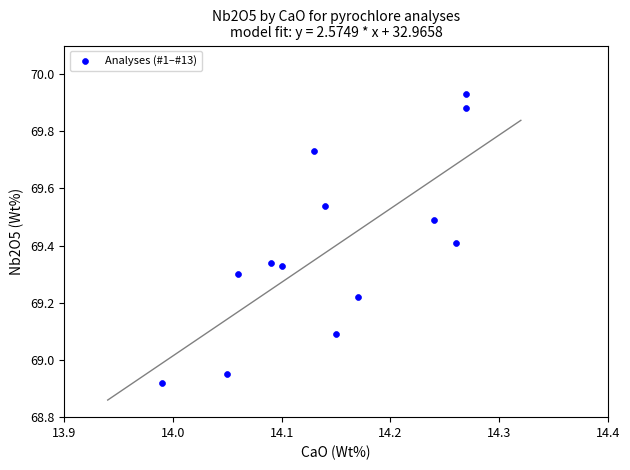

What is the range of X values (max minus min)?

0.3